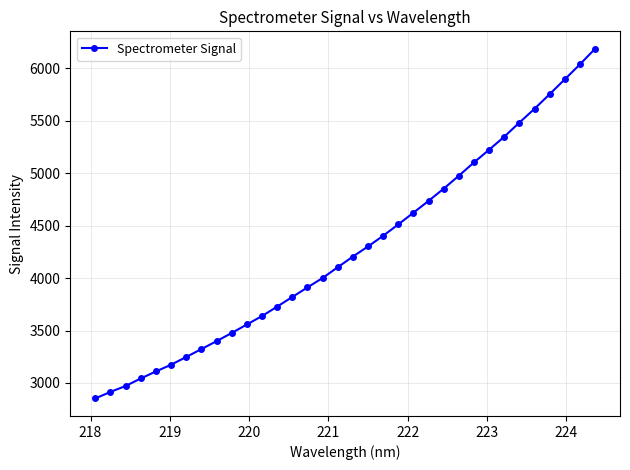

What is the maximum value shown in the chart?

6184.5